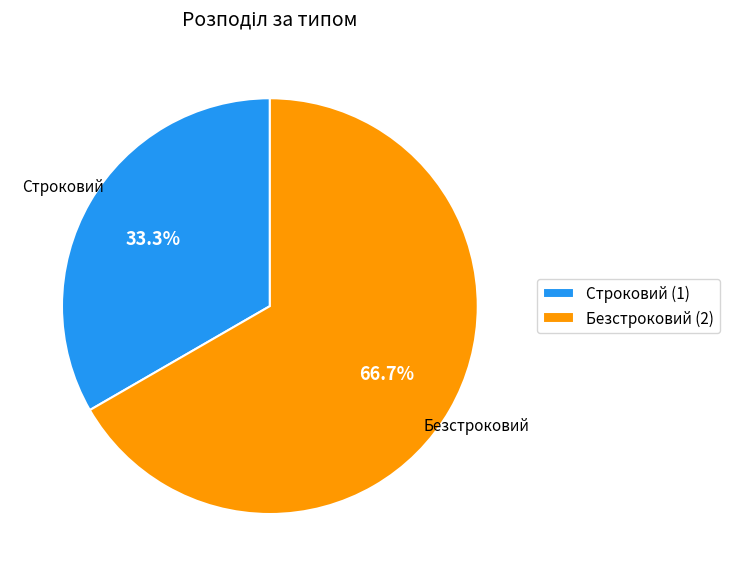

What percentage do Строковий and Безстроковий together represent?

100.0%